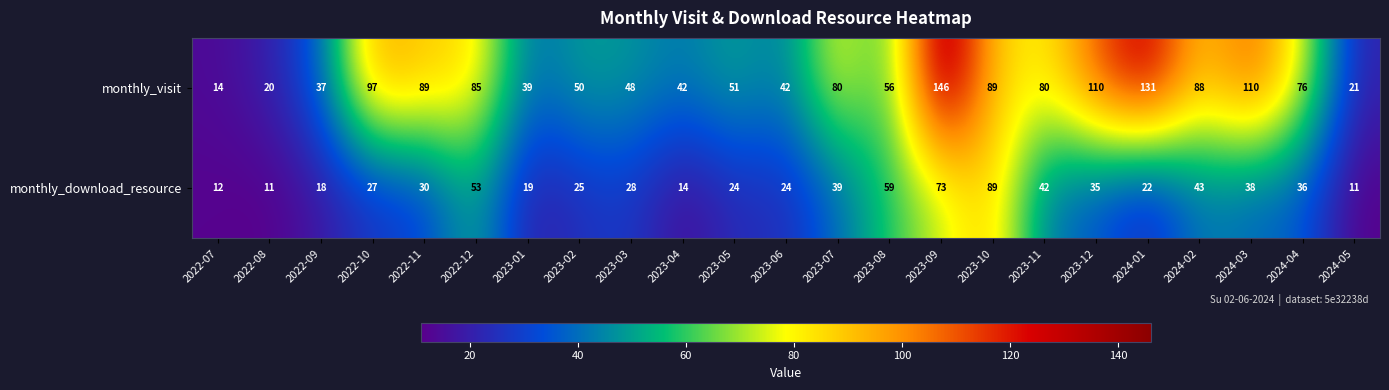

What is the lowest value of the monthly_download_resource series?

11